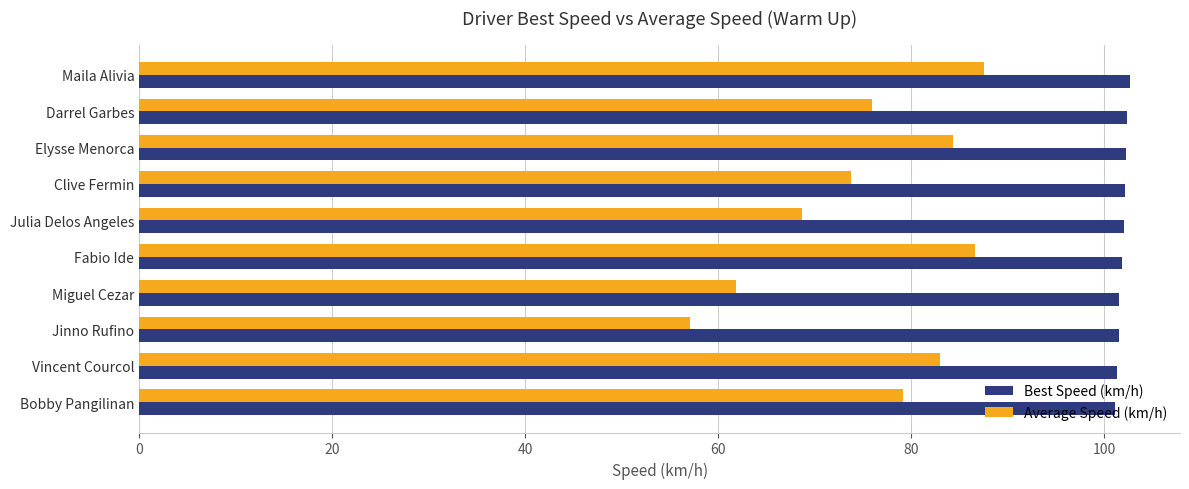

How many series are shown in this chart?

2